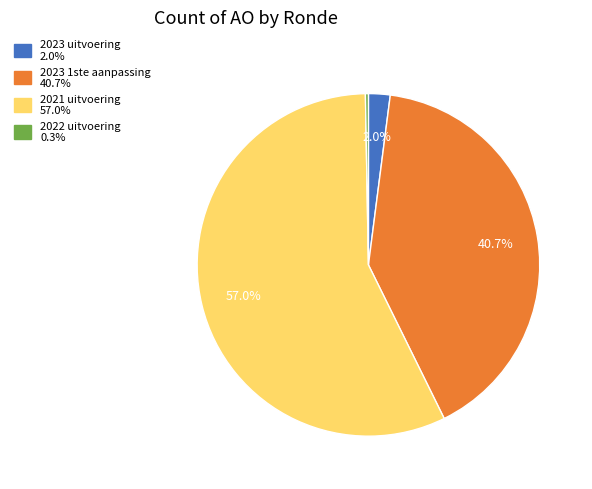

To the nearest percent, what percentage of the pie is 2023 uitvoering?

2%